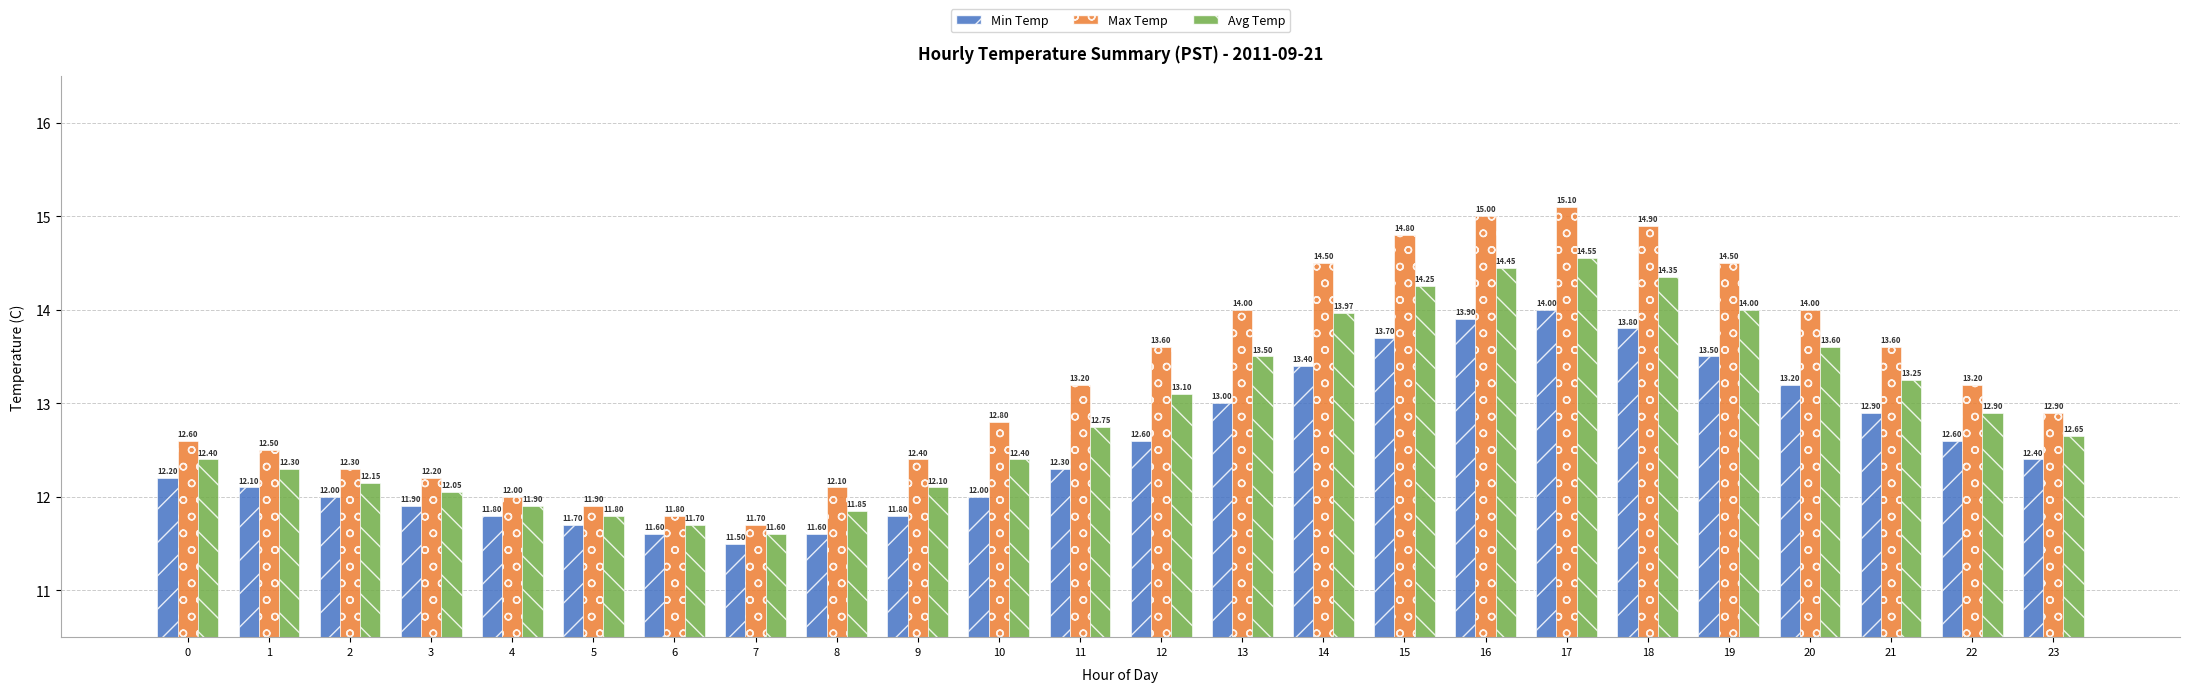

What is the minimum value shown in the chart?

11.5